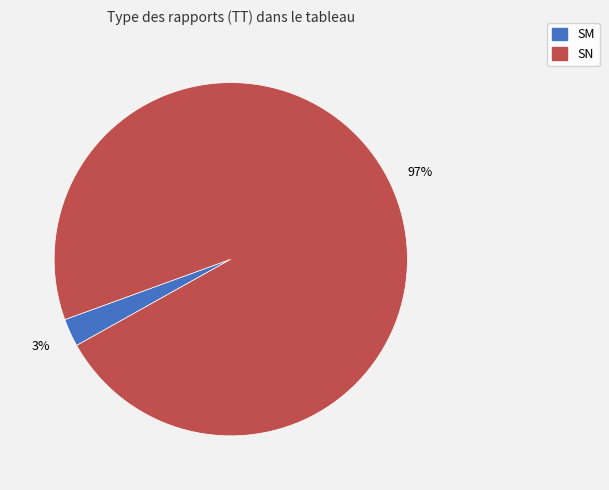

What is the smallest slice in the pie chart?

SM